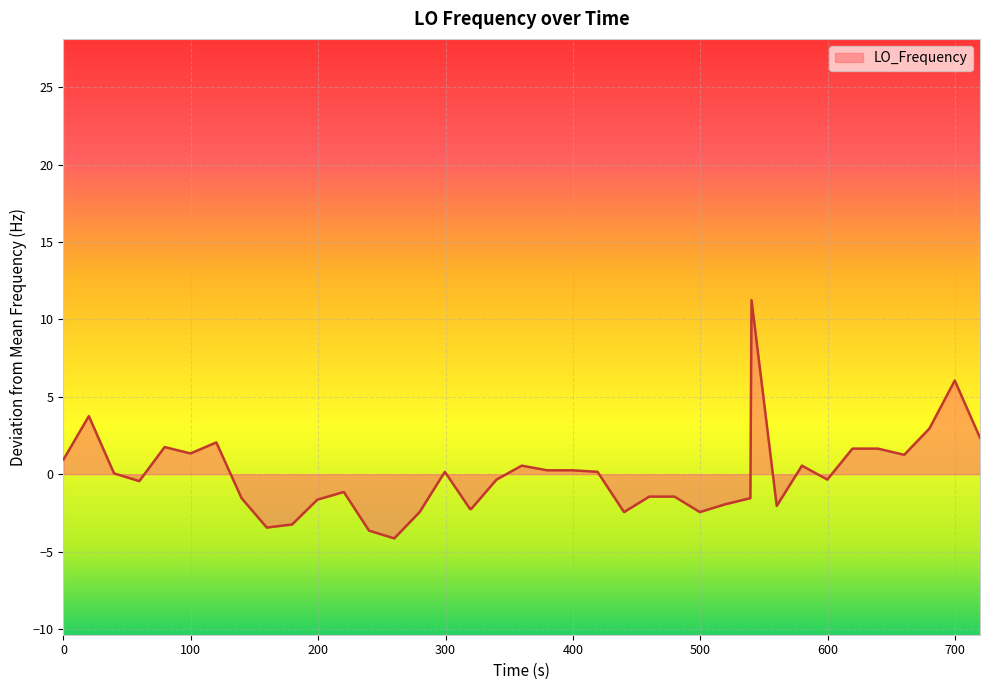

What is the difference between the maximum and minimum values?

15.4